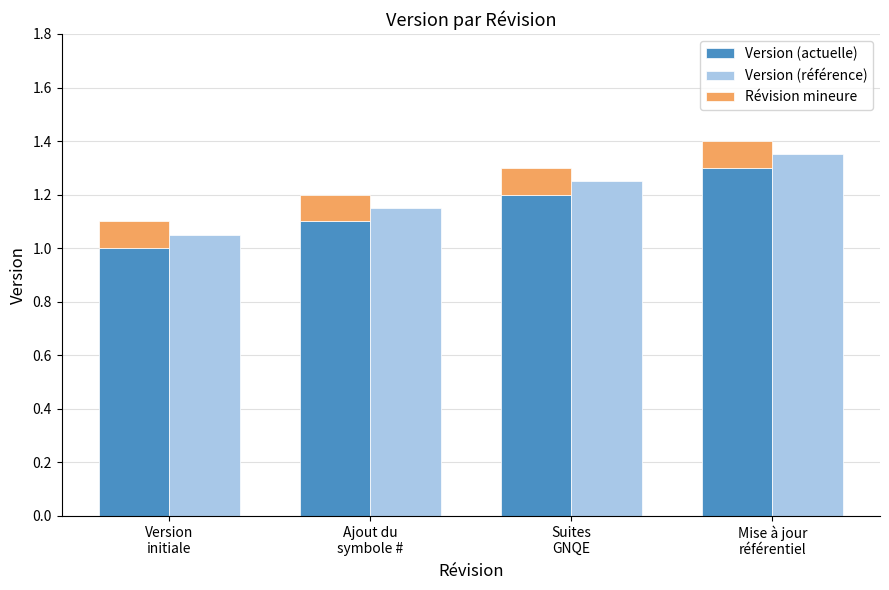

Reading right to left, extract all data points from this chart.

Version (actuelle): 1.3	1.2	1.1	1.0
Version (référence): 1.4	1.2	1.2	1.1
Révision mineure: 0.1	0.1	0.1	0.1